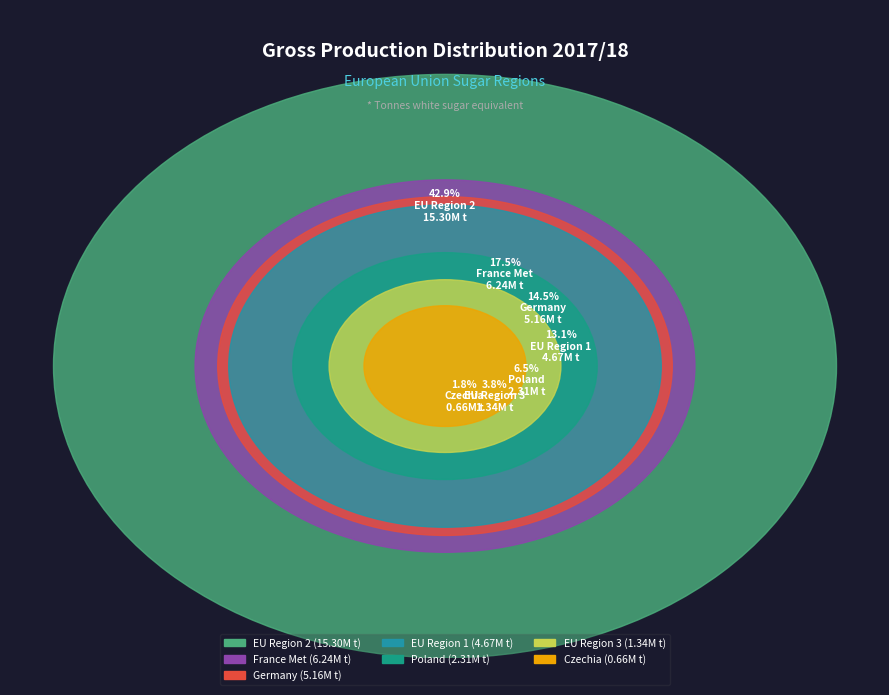

Does France Met account for over 50% of the chart?

No